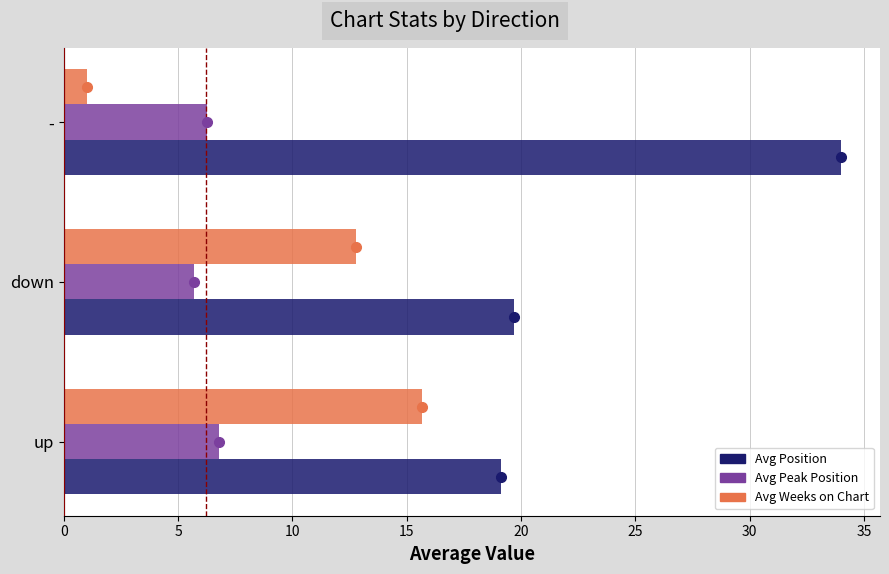

What is the spread (max minus min) of values at -?

33.0